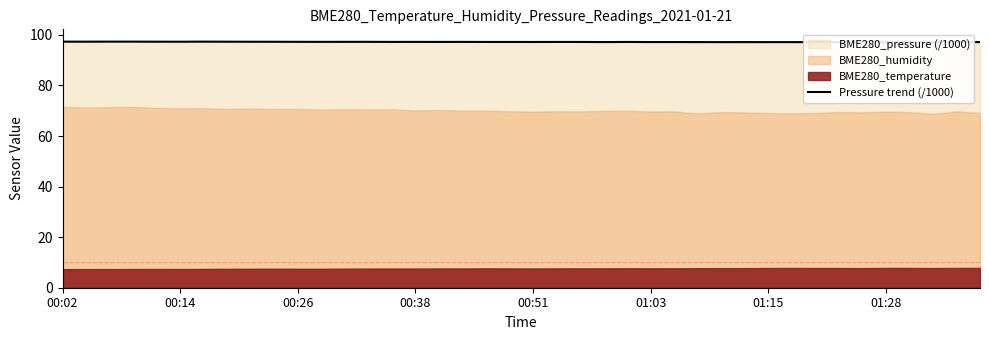

What is the change in value from 17 to 28?

-0.1